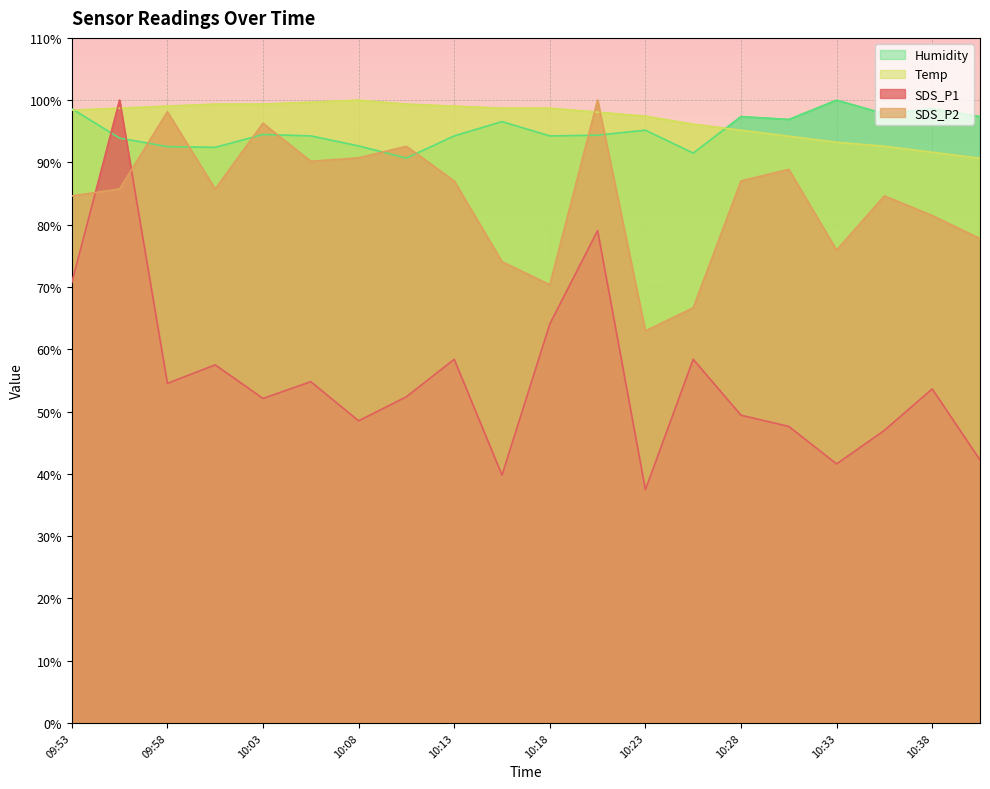

Between 10:06 and 10:08, which is larger?

10:06